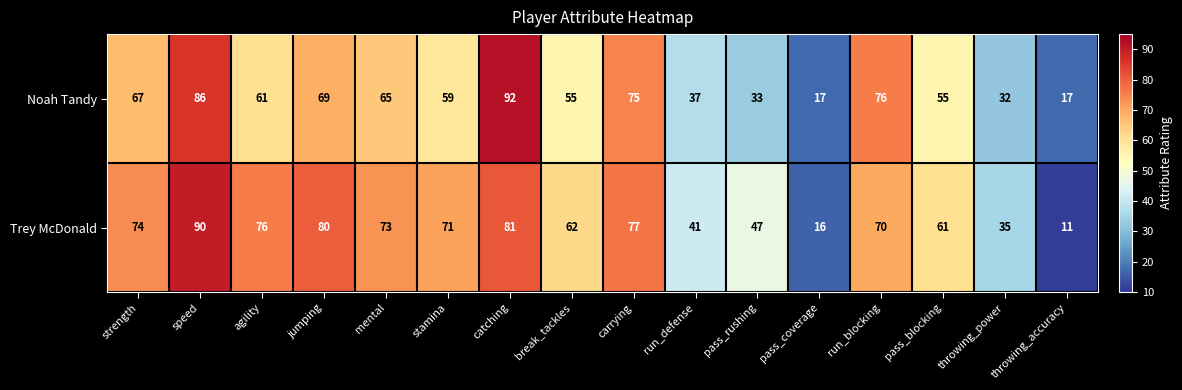

At which category does the chart reach its peak across all series?

catching